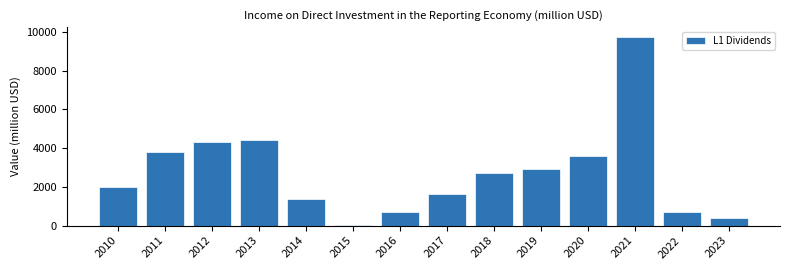

The chart shows a value of 2696 at 2018. True or false?

True